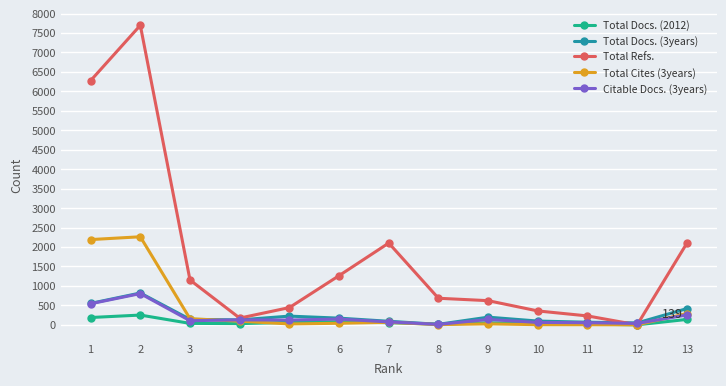

What is the maximum value for Citable Docs. (3years)?

803